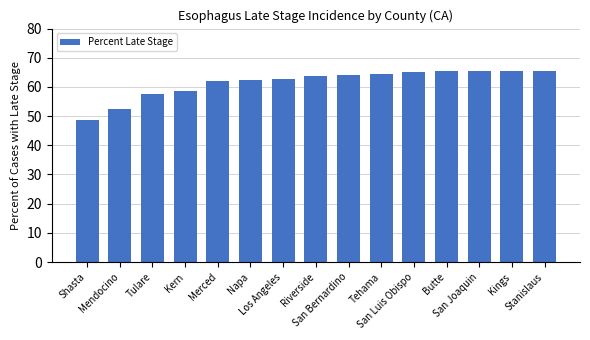

Are the bars grouped side by side (vs. stacked)?

No